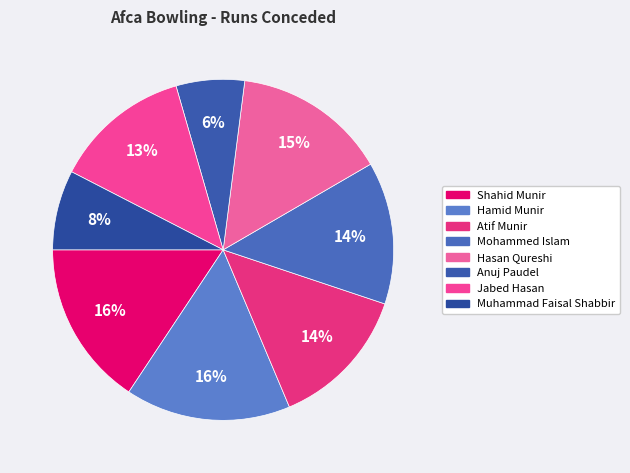

What is the total percentage of Anuj Paudel and Atif Munir?

20.0%